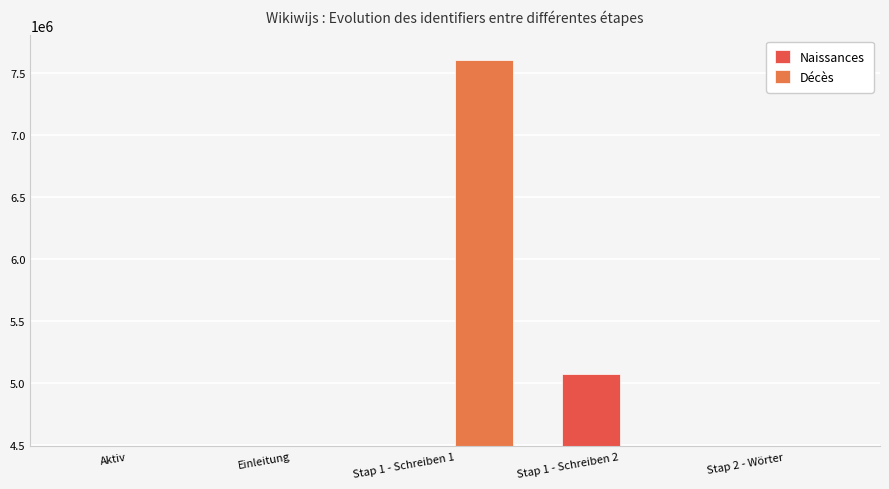

Reading left to right, transcribe all the data shown in this chart.

Naissances: Aktiv=4491827	Einleitung=4491828	Stap 1 - Schreiben 1=4491830	Stap 1 - Schreiben 2=5076439	Stap 2 - Wörter=4491839
Décès: Aktiv=4491841	Einleitung=4491842	Stap 1 - Schreiben 1=7602418	Stap 1 - Schreiben 2=4491845	Stap 2 - Wörter=4491849